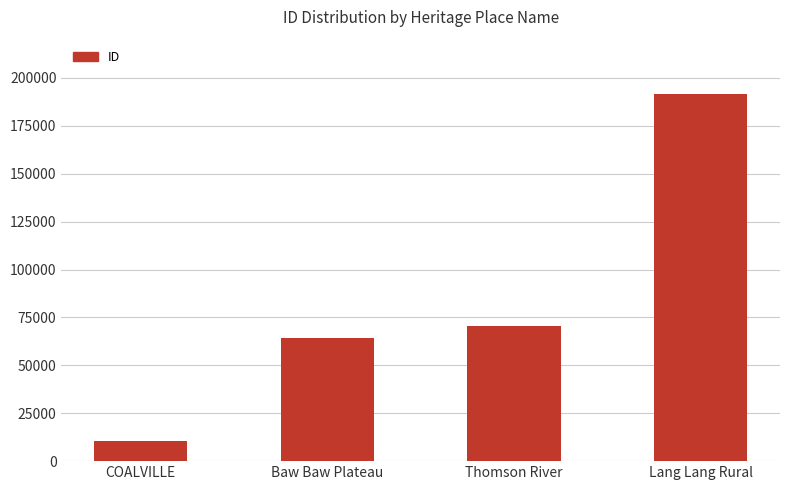

Are the bars grouped side by side (vs. stacked)?

No